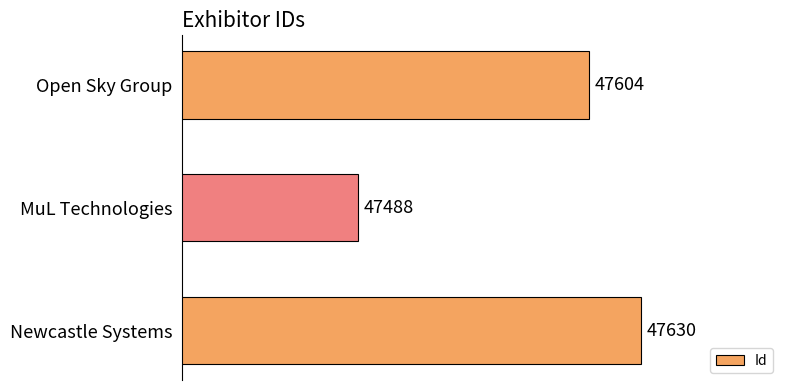

Reading top to bottom, transcribe all the data shown in this chart.

Open Sky Group=47604	MuL Technologies=47488	Newcastle Systems=47630